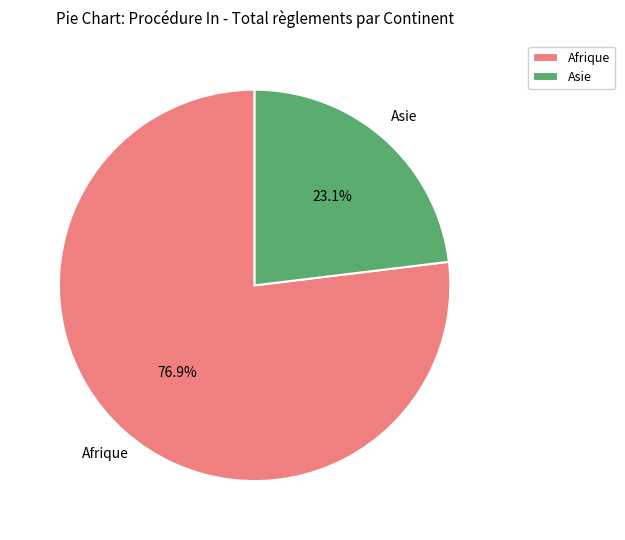

Between Afrique and Asie, which is larger?

Afrique